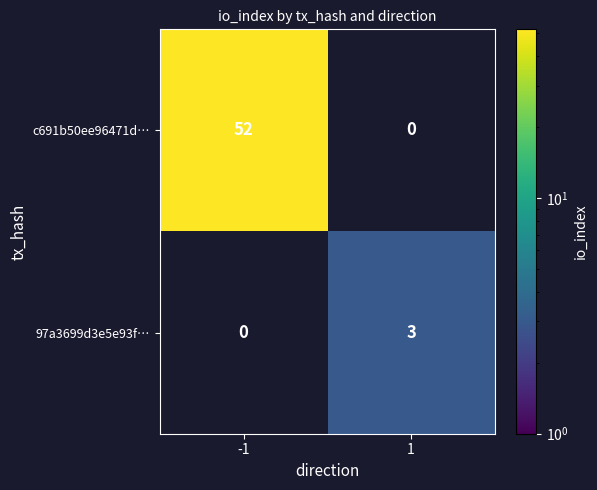

Is the value of c691b50ee96471d… at -1 greater than the value of 97a3699d3e5e93f… at 1?

Yes